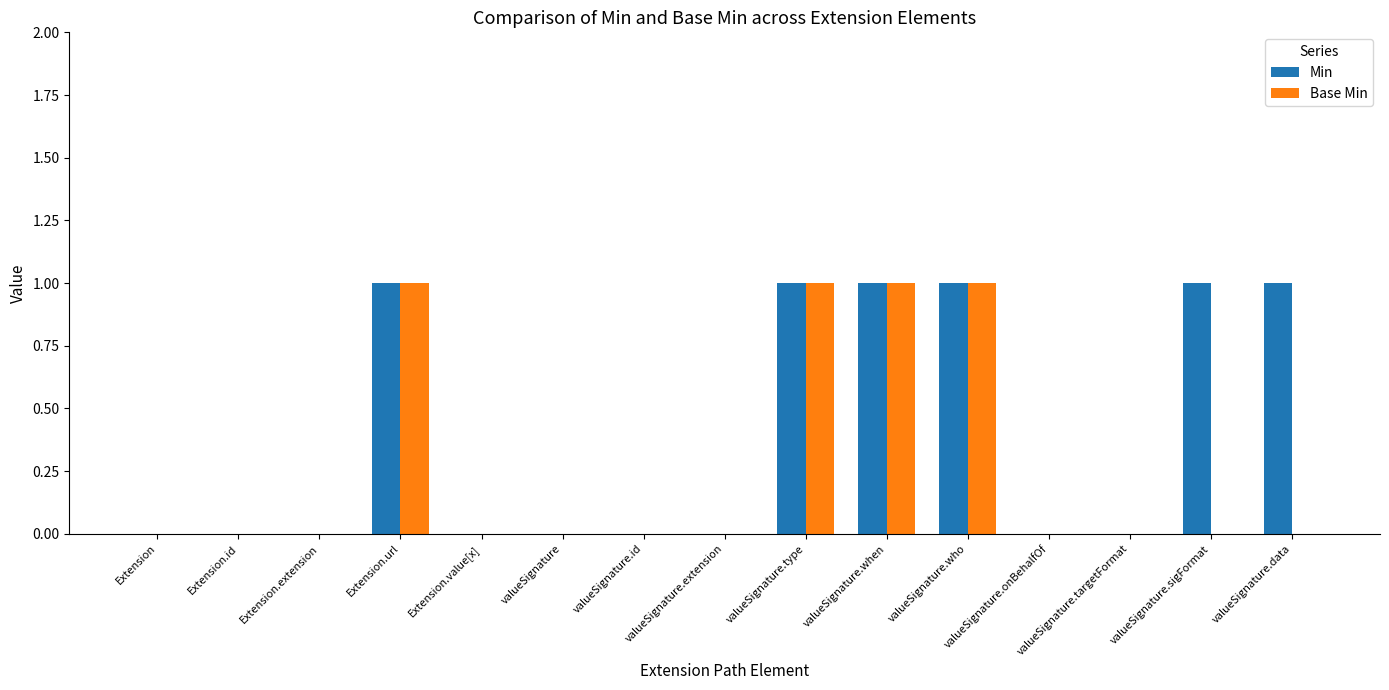

The Min series shows 1 at valueSignature.sigFormat. True or false?

True